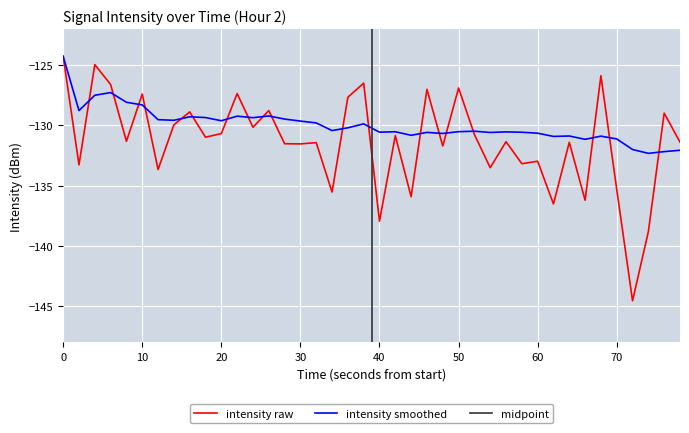

What is the maximum value for intensity smoothed?

-124.3